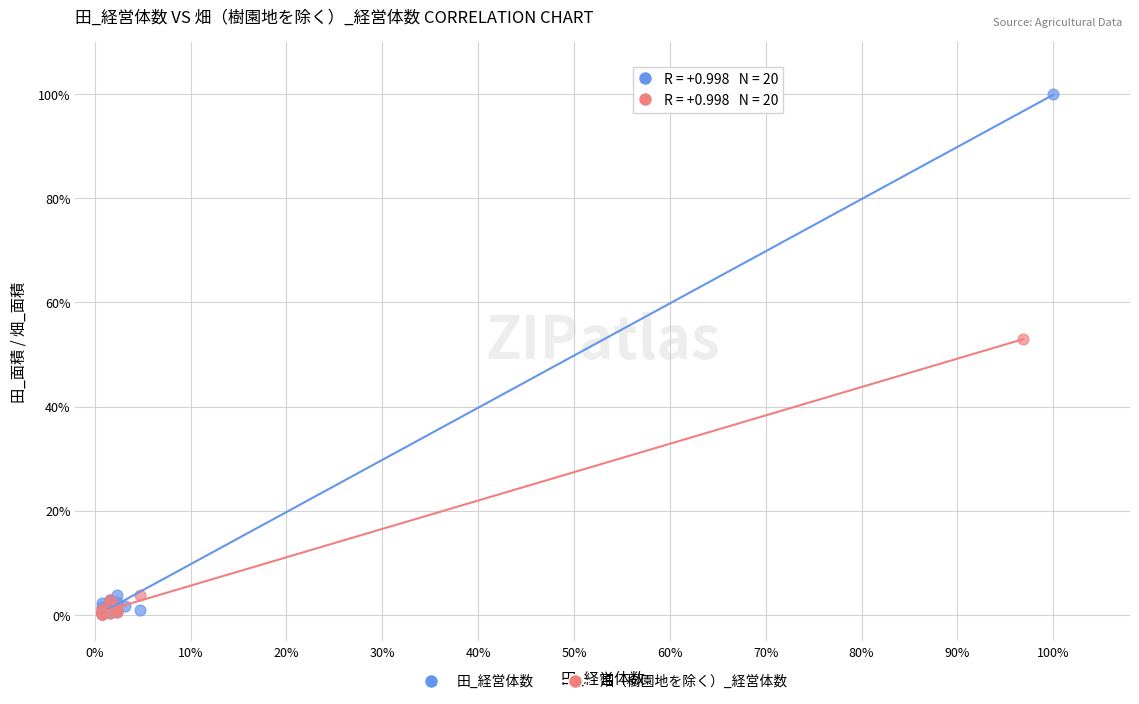

Which series has the largest Y range (max minus min)?

田_経営体数